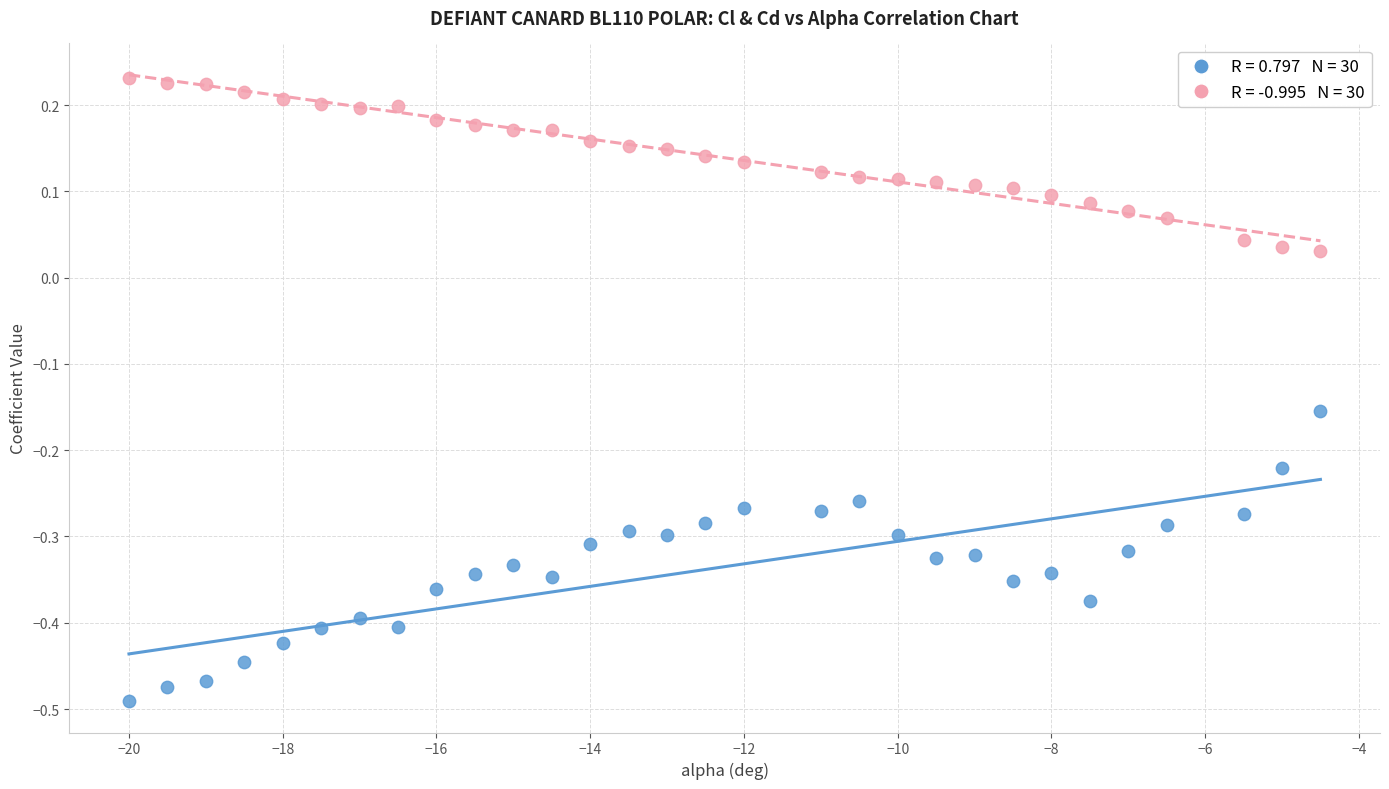

Across all data points, what is the range of X values (max minus min)?

15.5